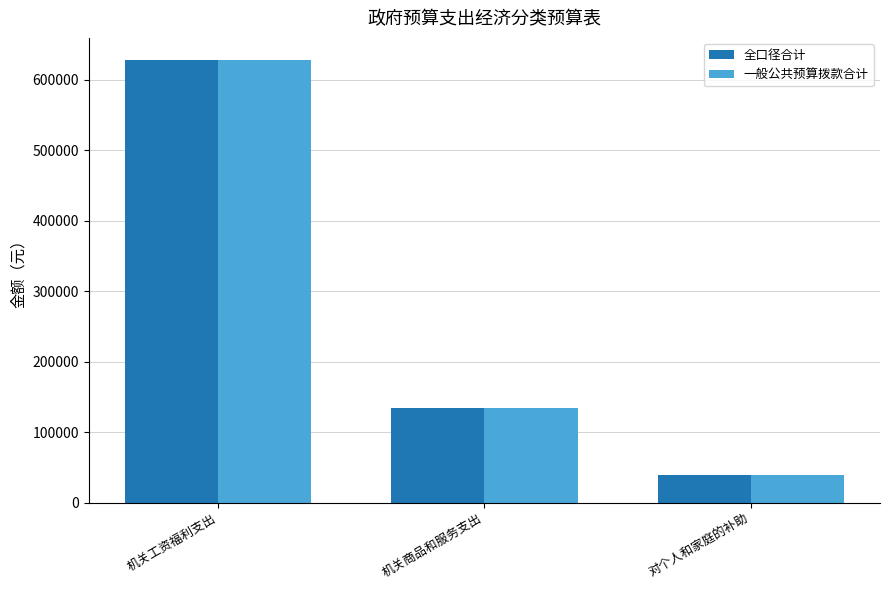

At which label is 全口径合计 closest to 333265?

机关商品和服务支出